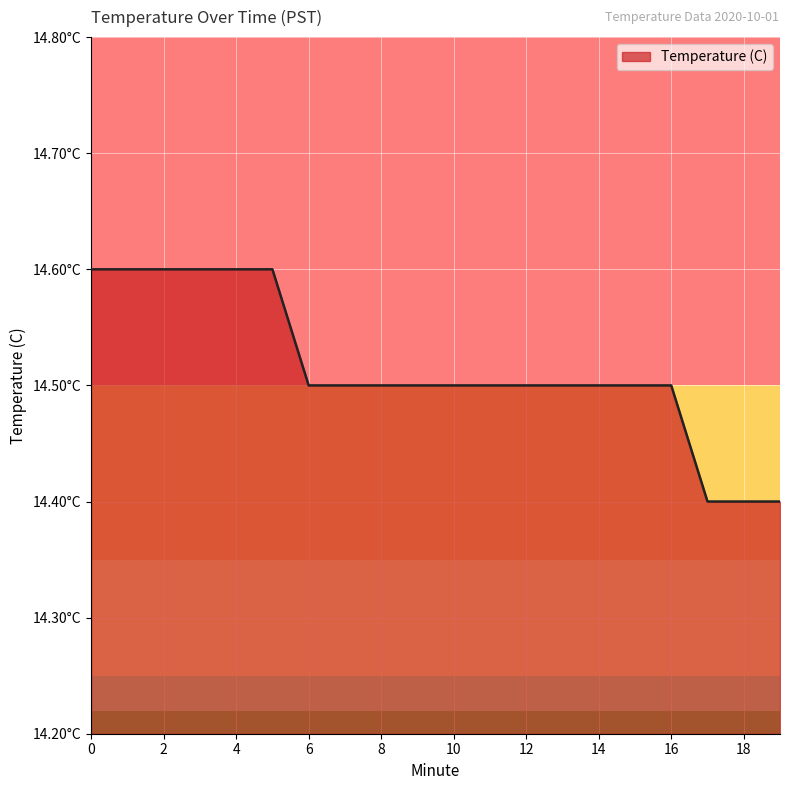

Does the chart have visible grid lines?

Yes